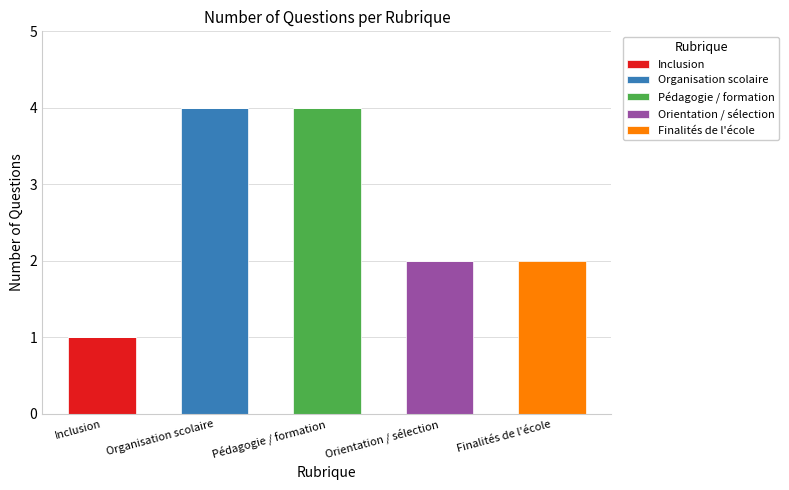

Which category has the highest value in the Inclusion series?

Inclusion